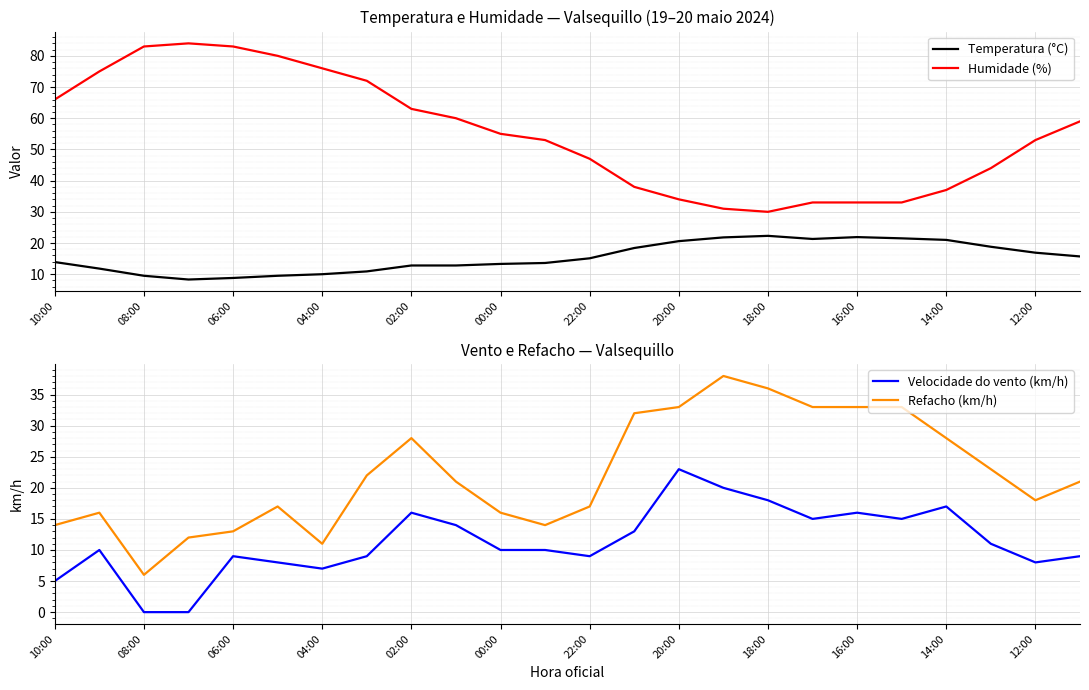

The value of Humidade (%) at 15 is 31.0. True or false?

True